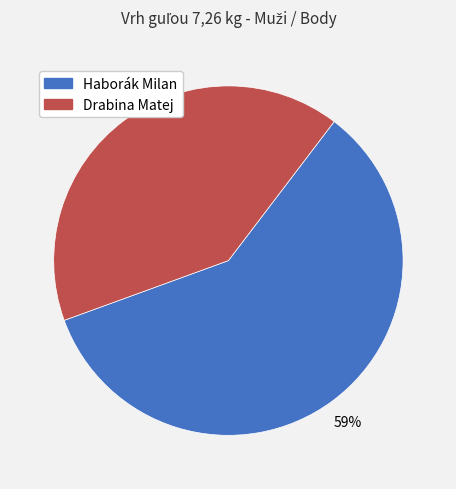

What is the largest slice in the pie chart?

Haborák Milan